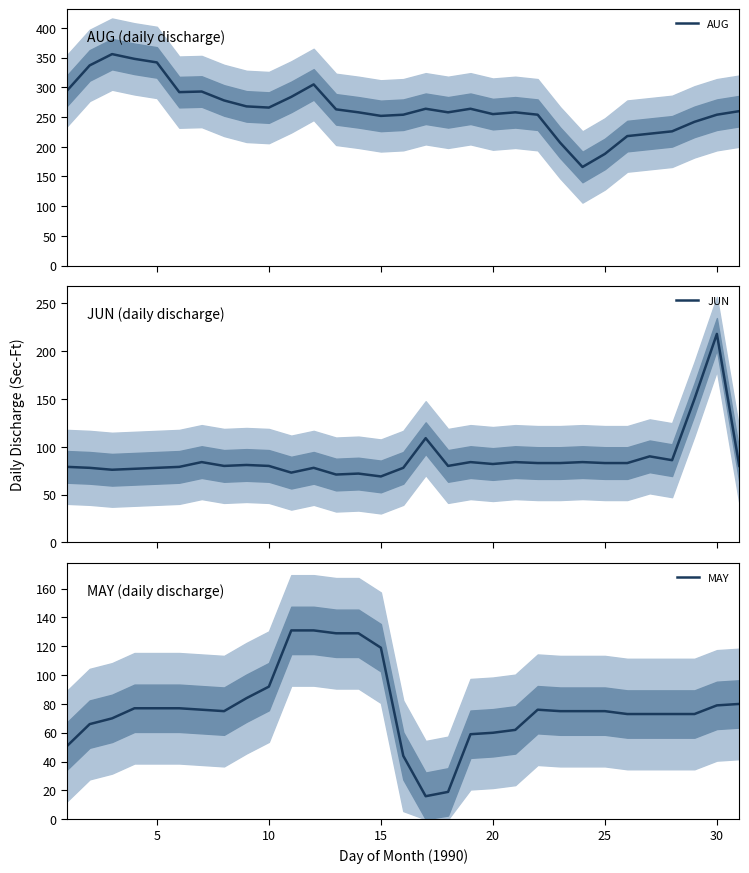

What is the sum of all JUN values?

2712